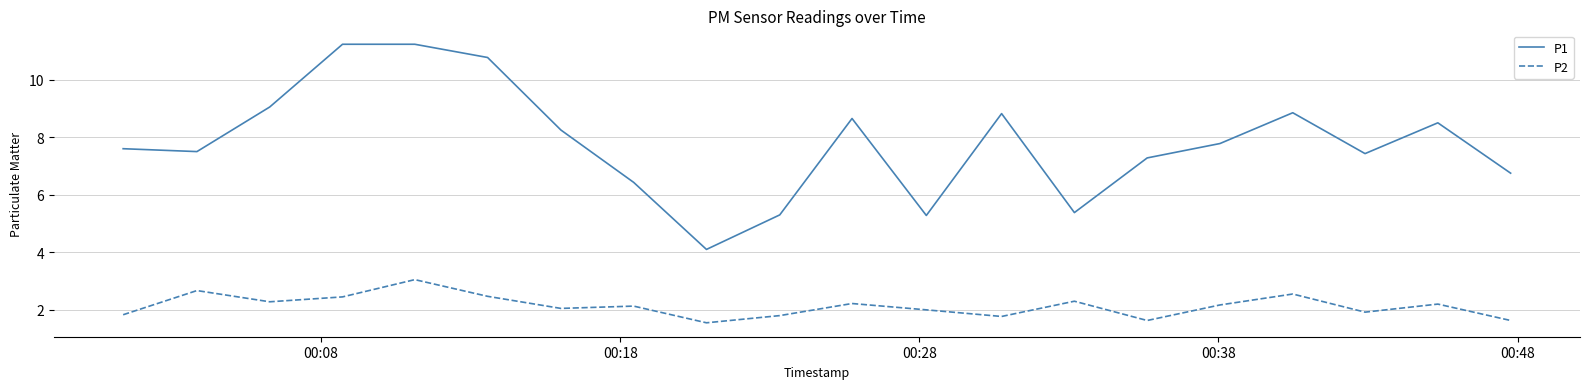

Which series has the largest range (max minus min)?

P1